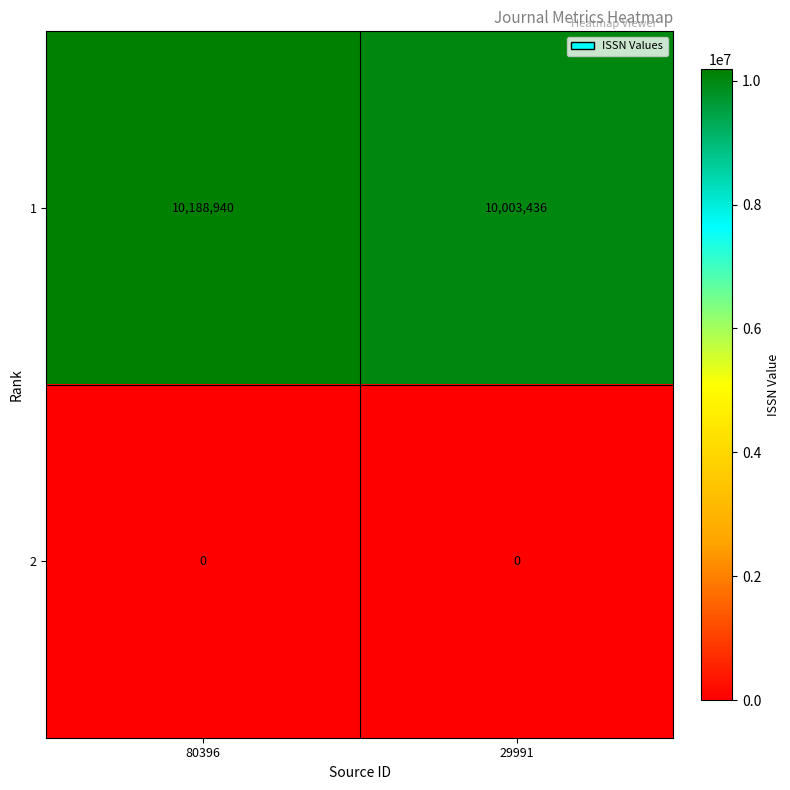

Reading left to right, transcribe all the data shown in this chart.

1: 80396=10188940	29991=10003436
2: 80396=0	29991=0